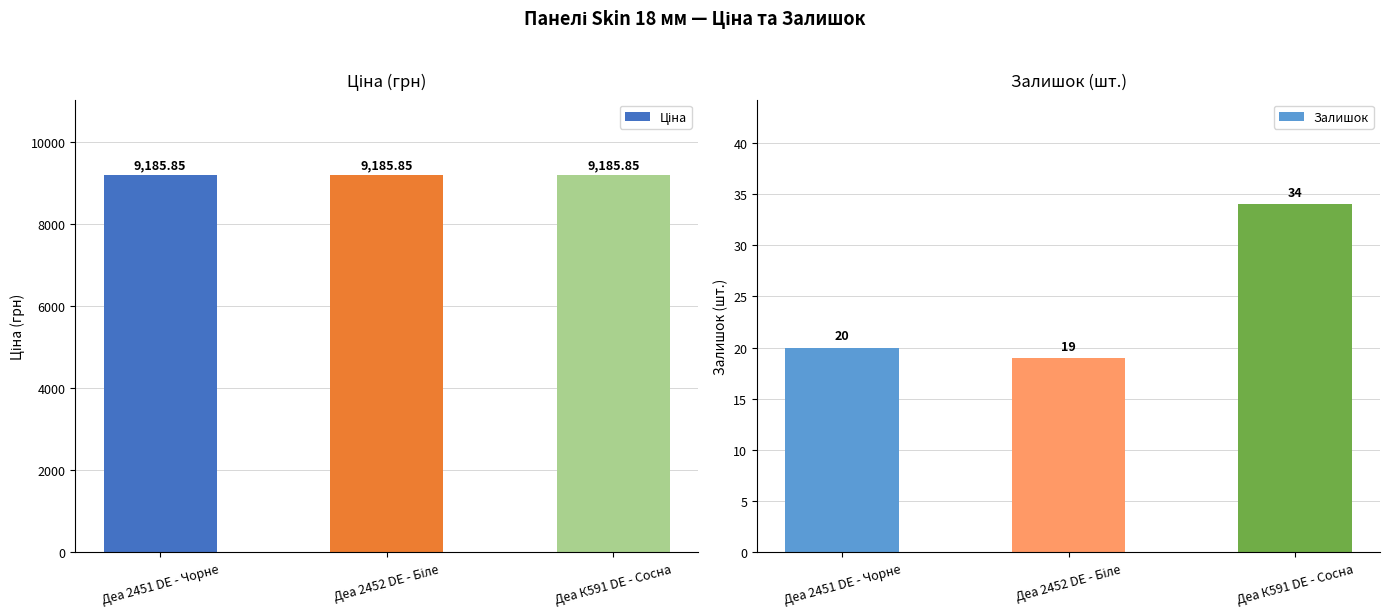

Does the chart contain stacked bars?

No